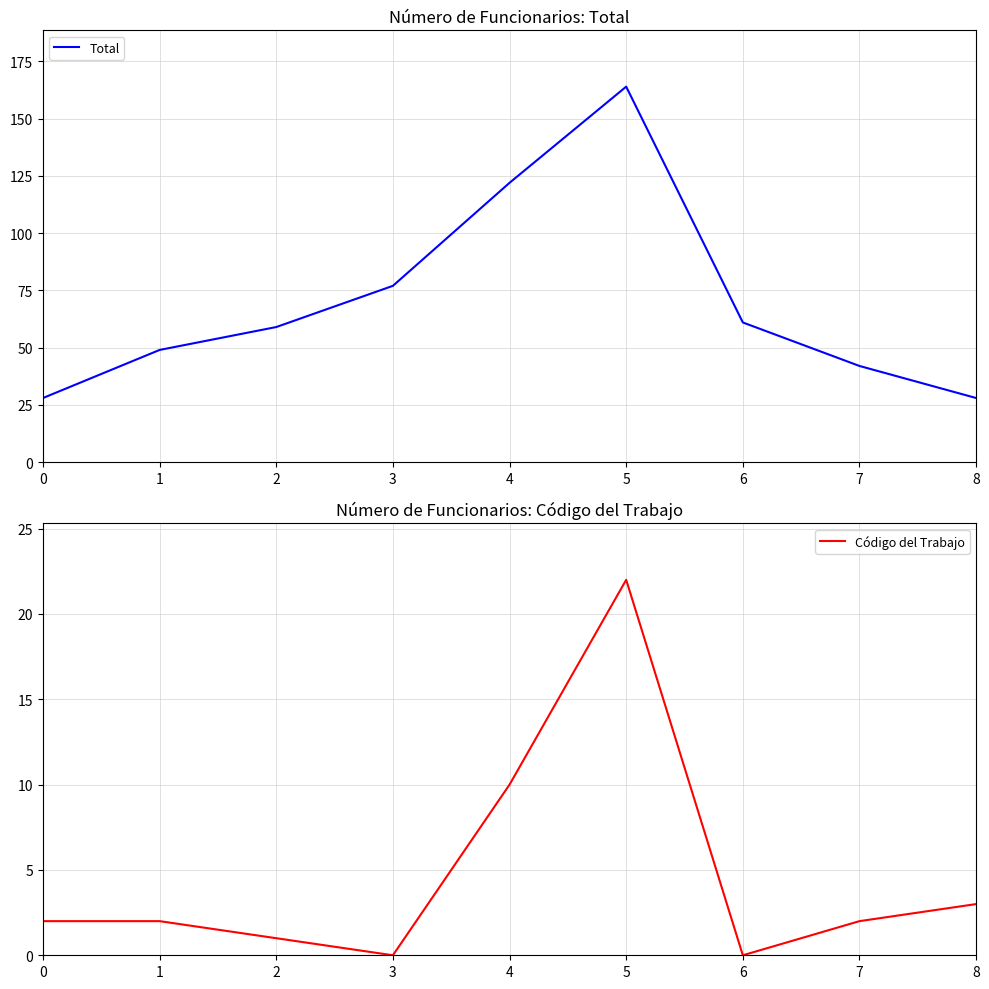

Reading left to right, extract all data points from this chart.

Total: 0=28	1=49	2=59	3=77	4=122	5=164	6=61	7=42	8=28
Código del Trabajo: 0=2	1=2	2=1	3=0	4=10	5=22	6=0	7=2	8=3